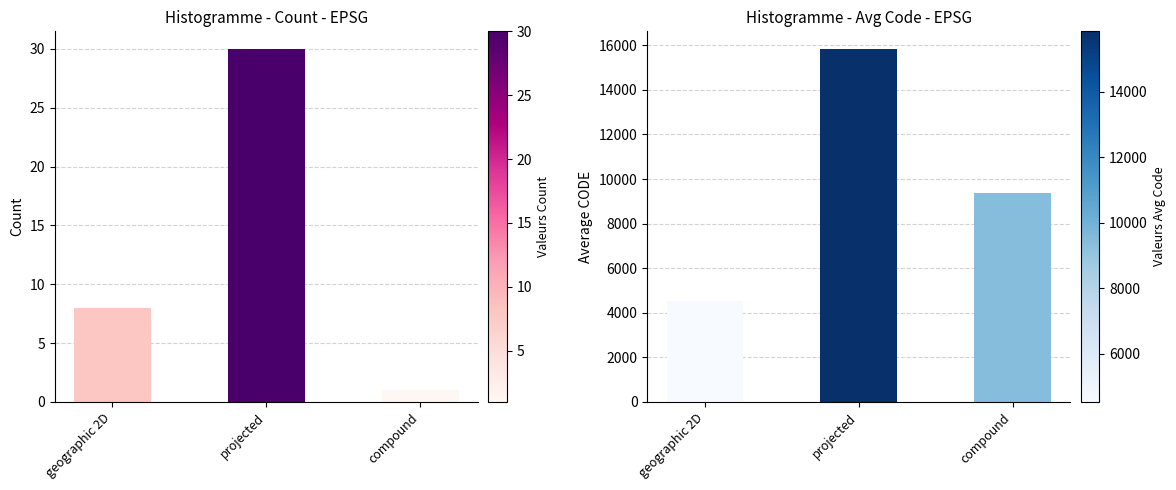

At which category is the sum across all series the highest?

projected